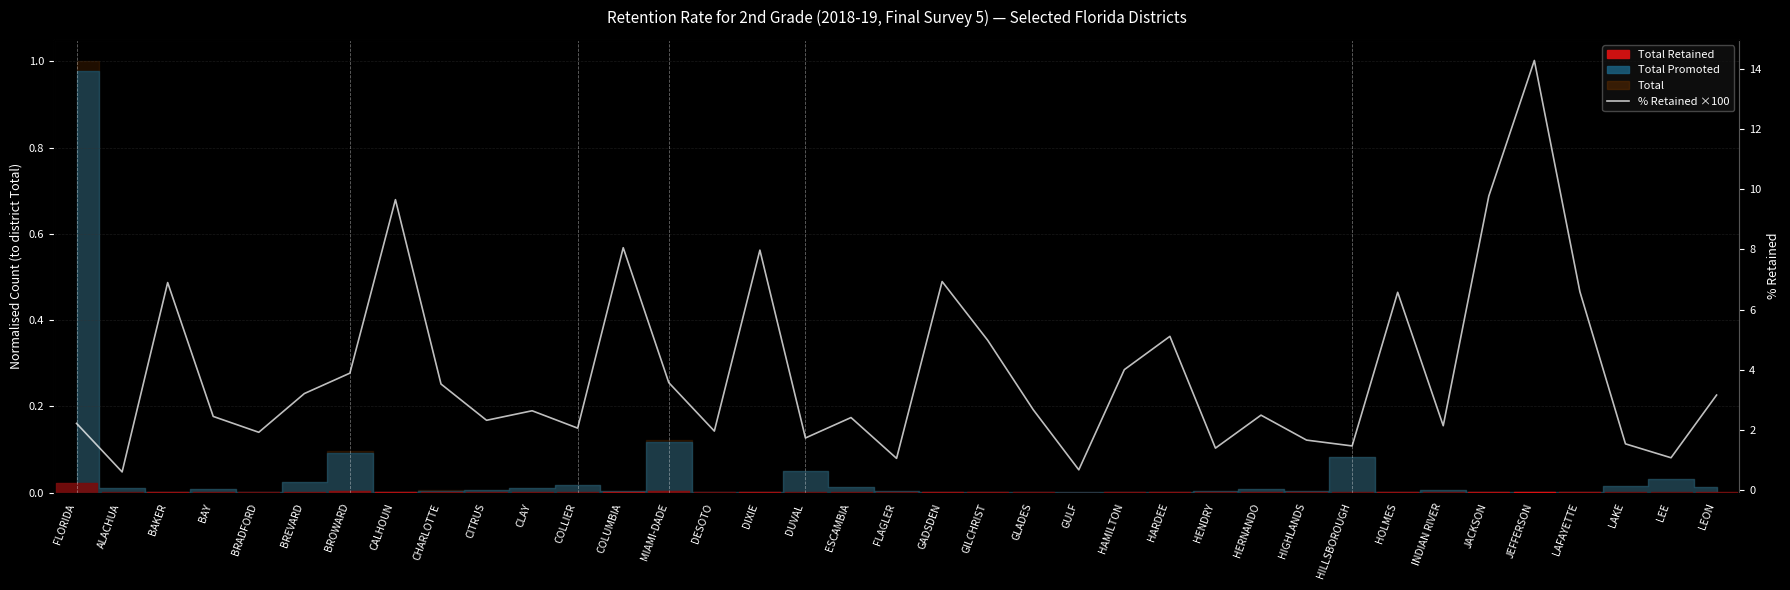

What is the maximum value shown in the chart?

14.3